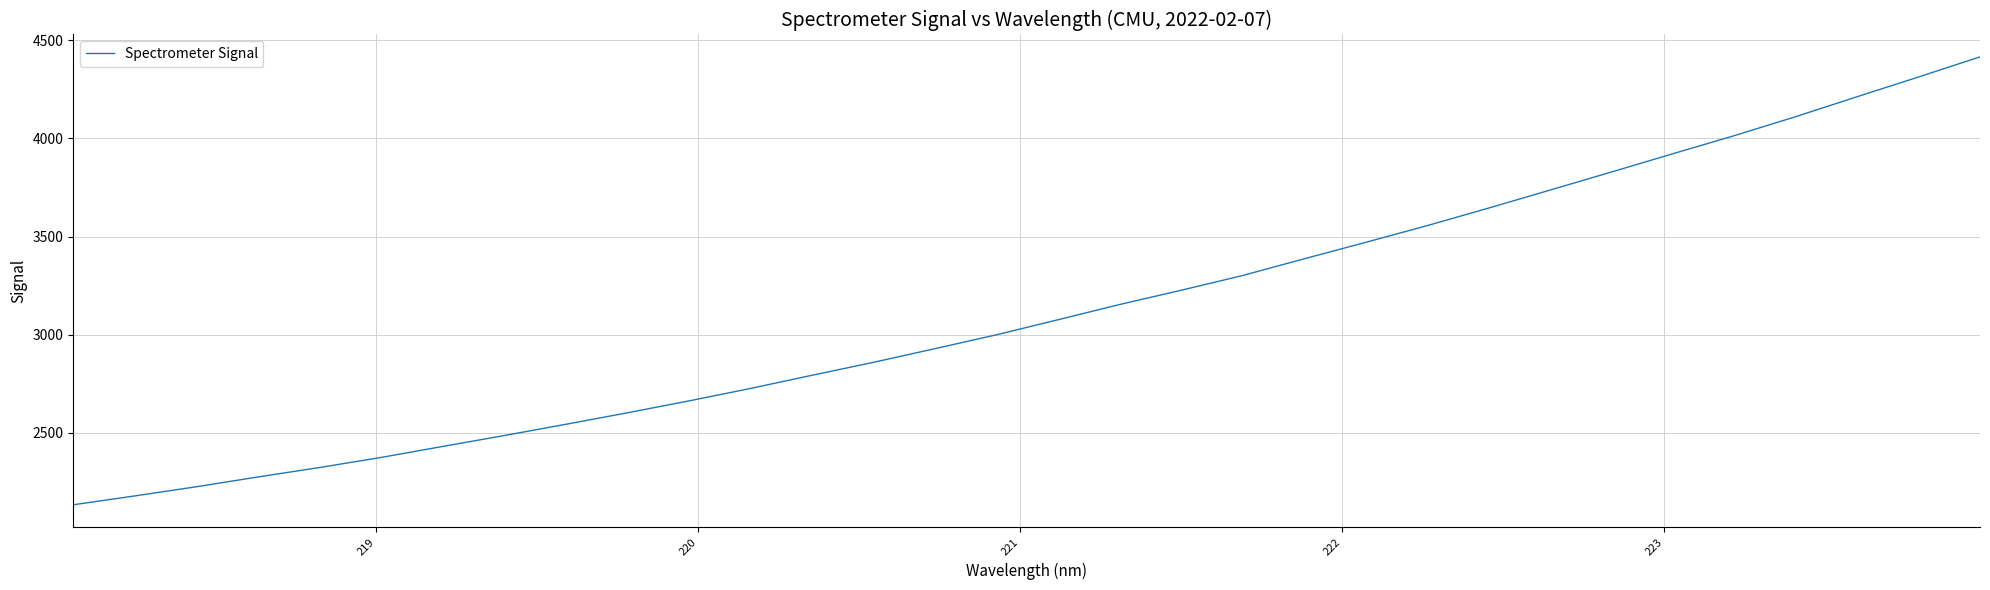

Count the number of data series in this chart.

1